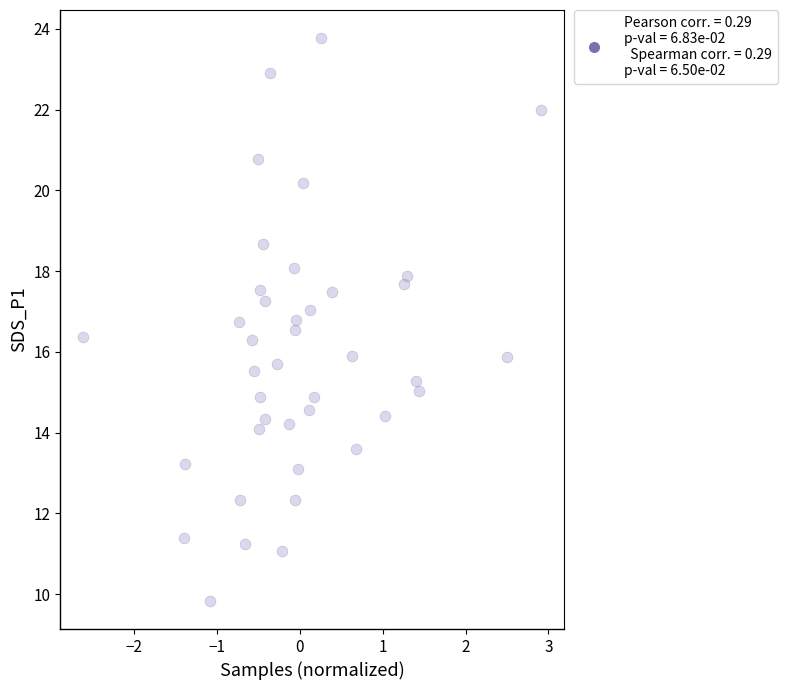

What is the range of X values (max minus min)?

5.5